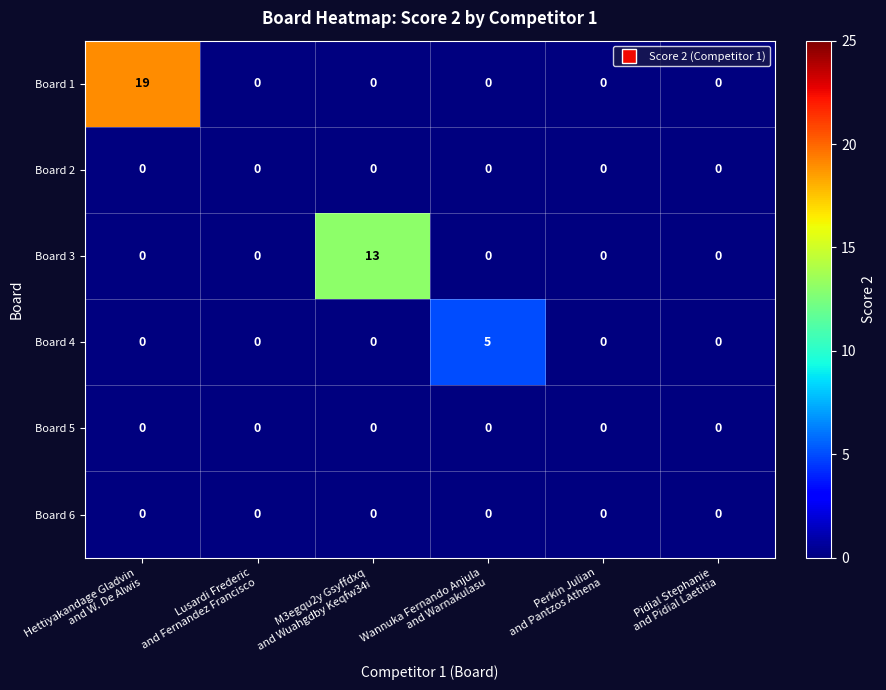

What is the maximum value shown in the chart?

19